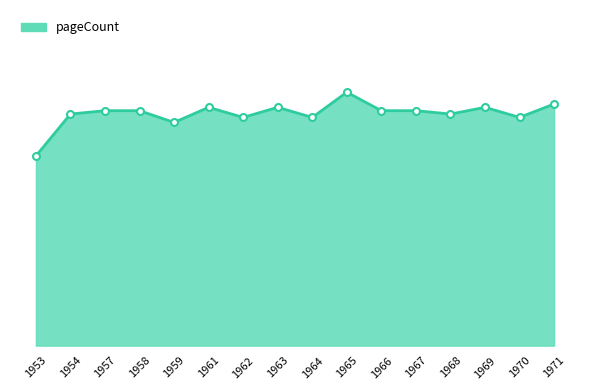

Does the chart display data point markers on the line(s)?

No